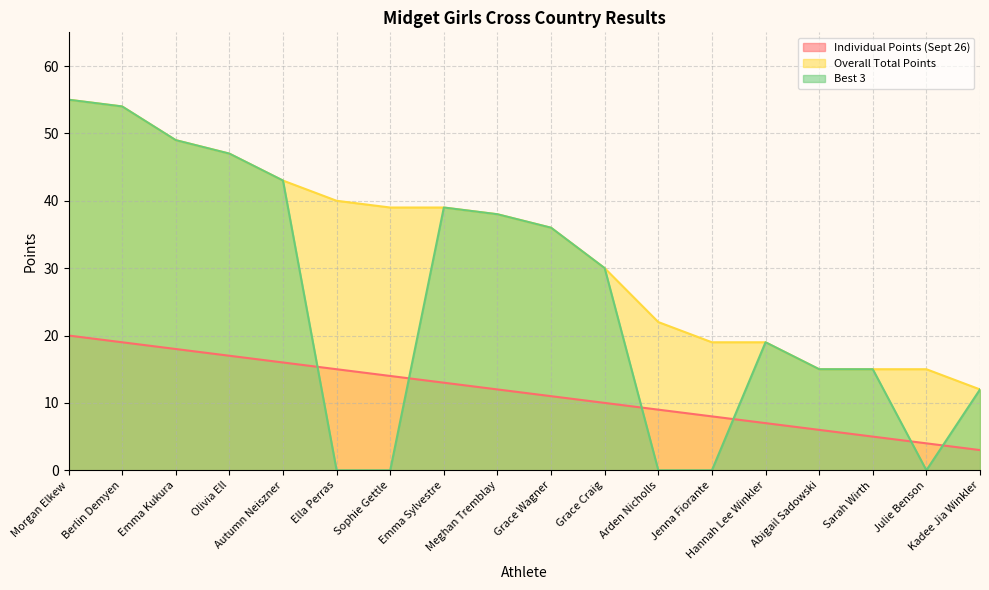

How many lines are shown in the chart?

3